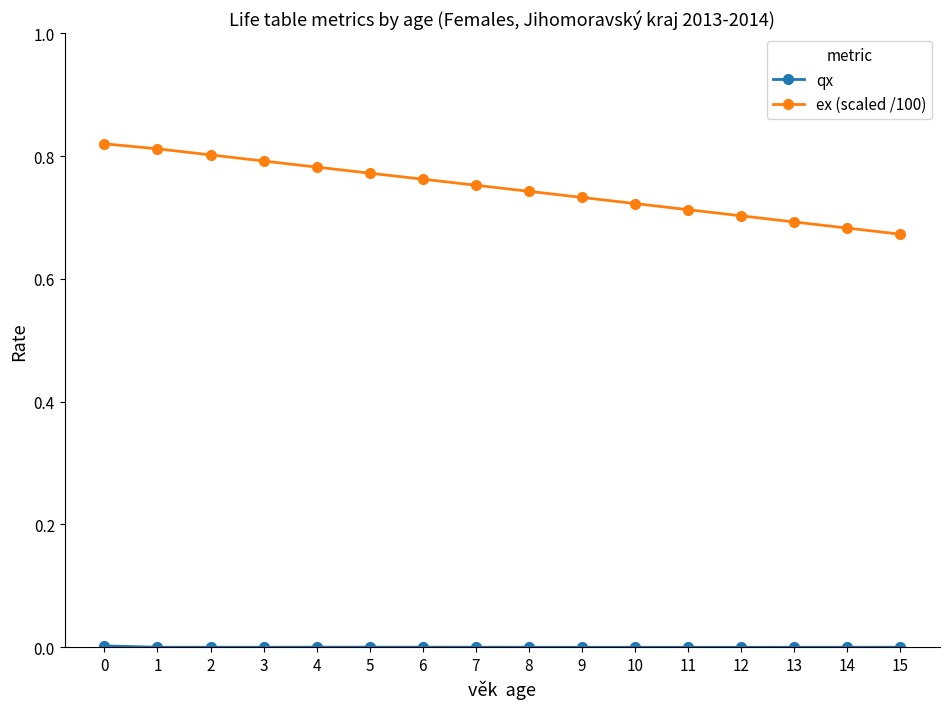

Which series has the largest range (max minus min)?

ex (scaled /100)